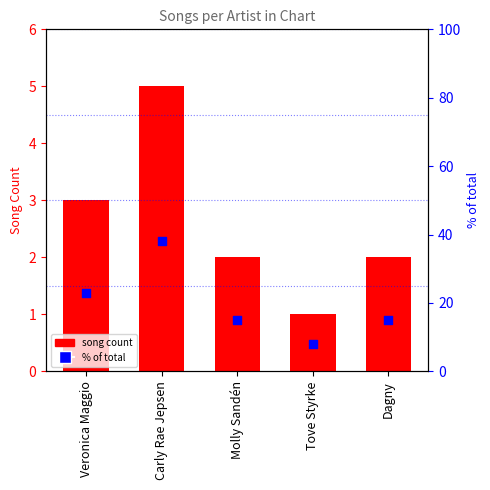

What are all the series names shown in the legend?

Song Count, % of total